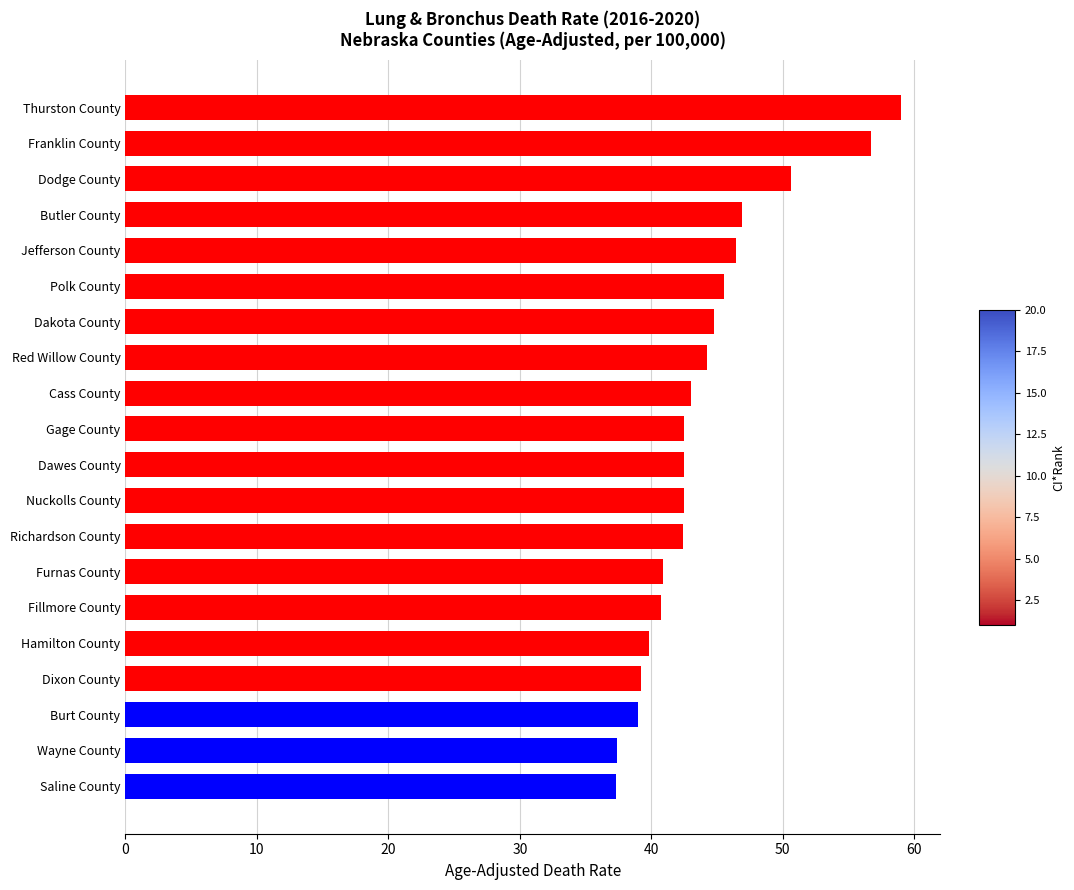

What is the sum of all values?

881.3